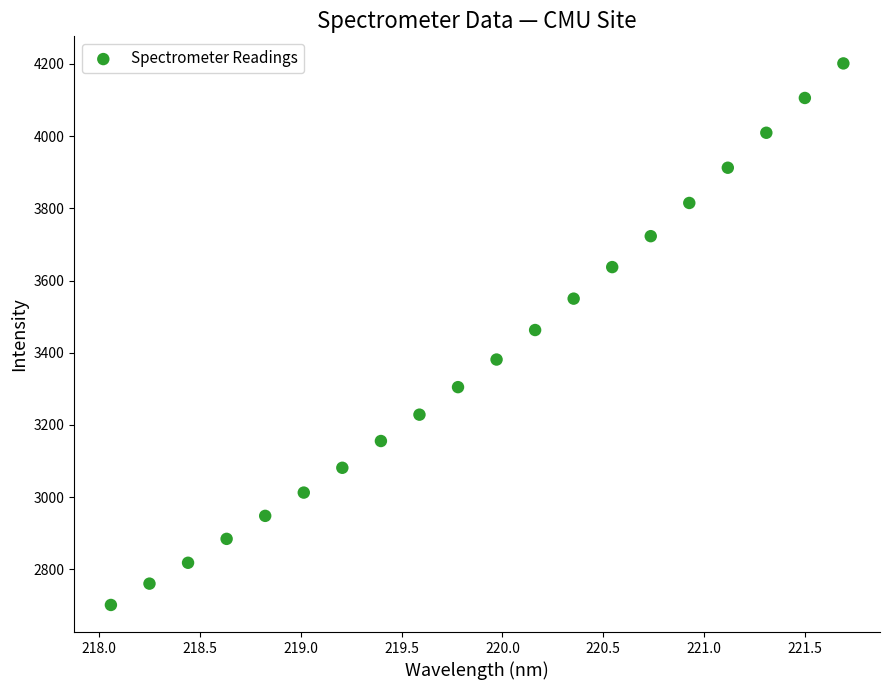

What is the range of Y values (max minus min)?

1500.1